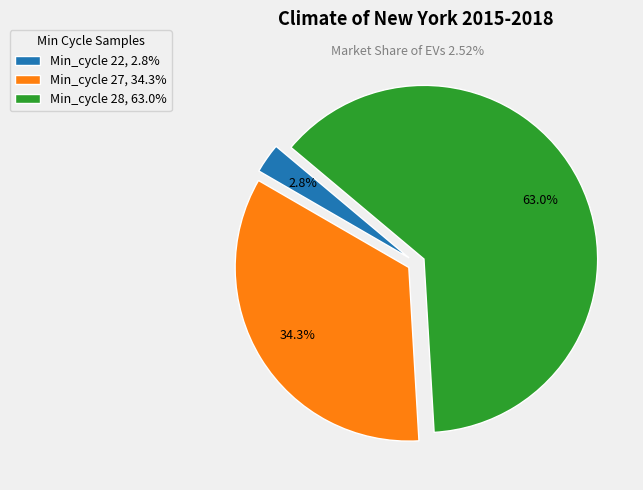

How many segments does this pie chart have?

3